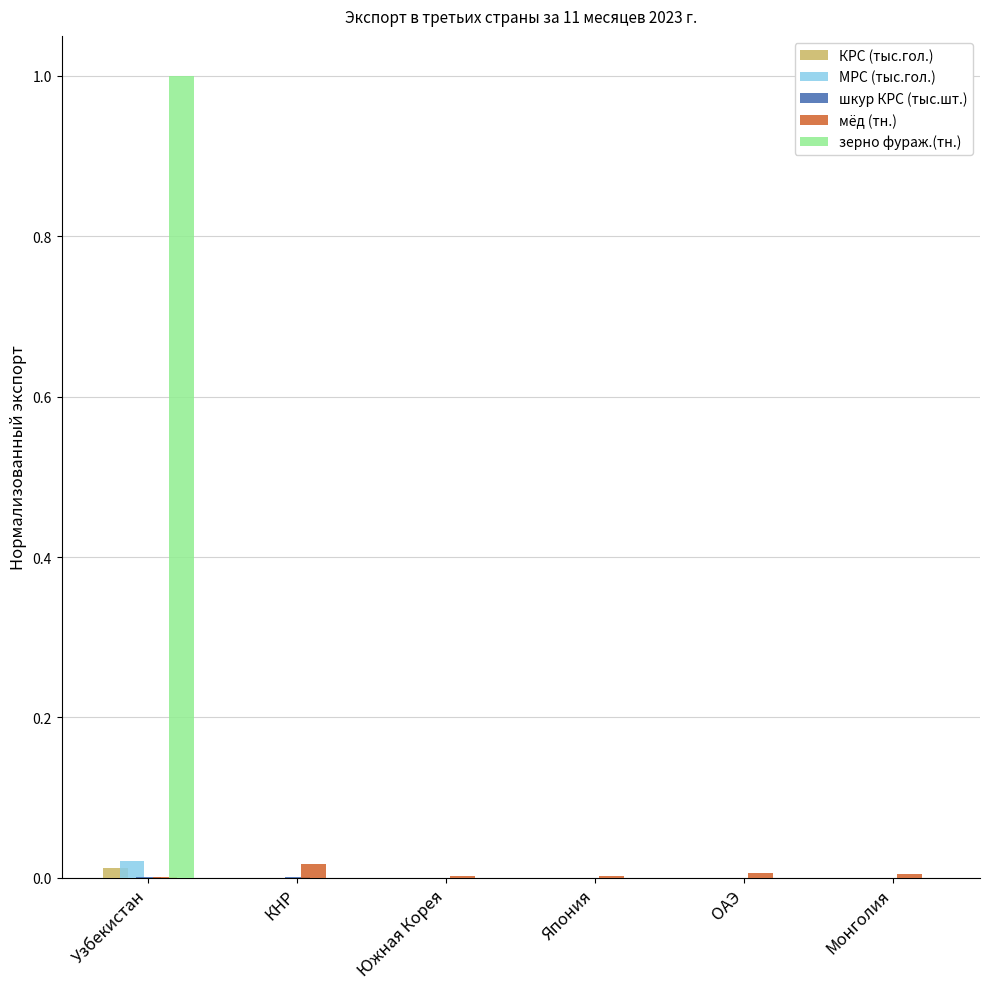

What is the maximum value shown in the chart?

1.0